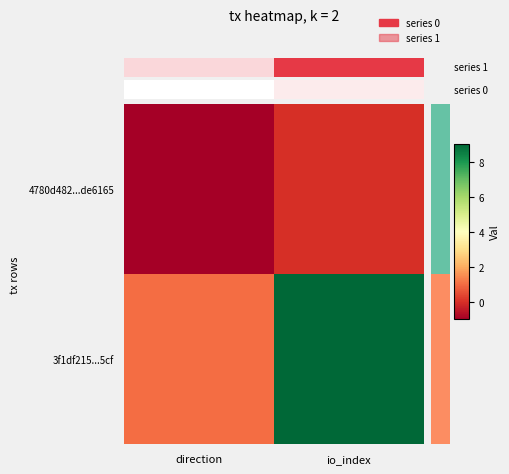

How many series are shown in this chart?

2